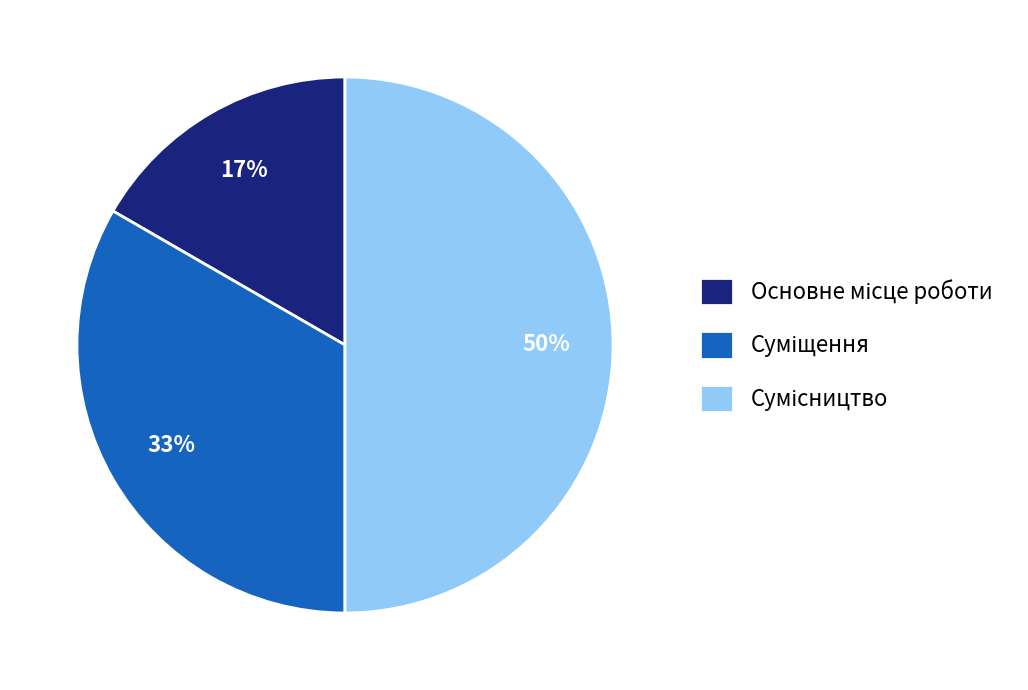

To the nearest percent, what is the difference between the largest and smallest slice percentages?

33%